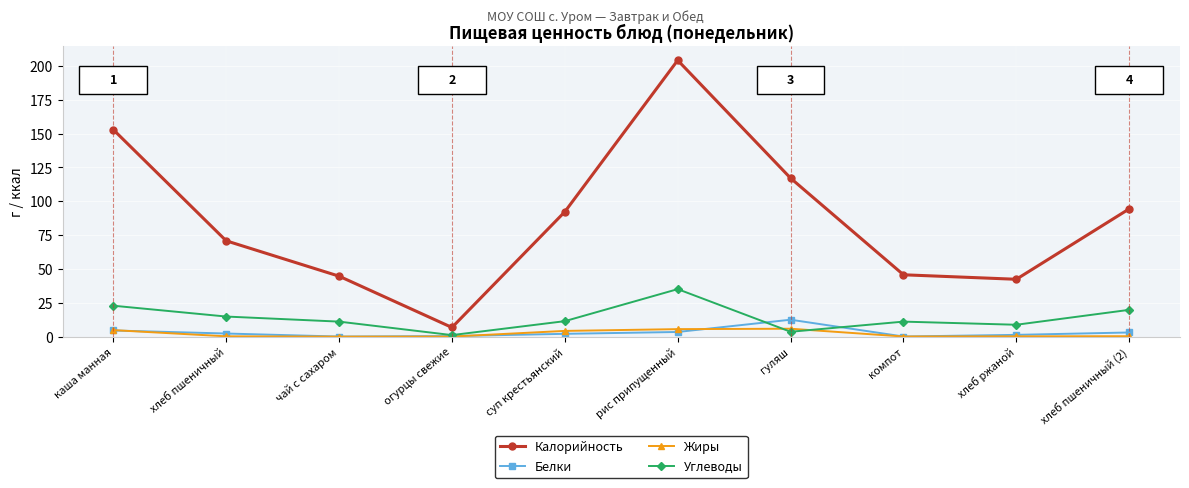

What is the label of the 6th point from the right?

суп крестьянский